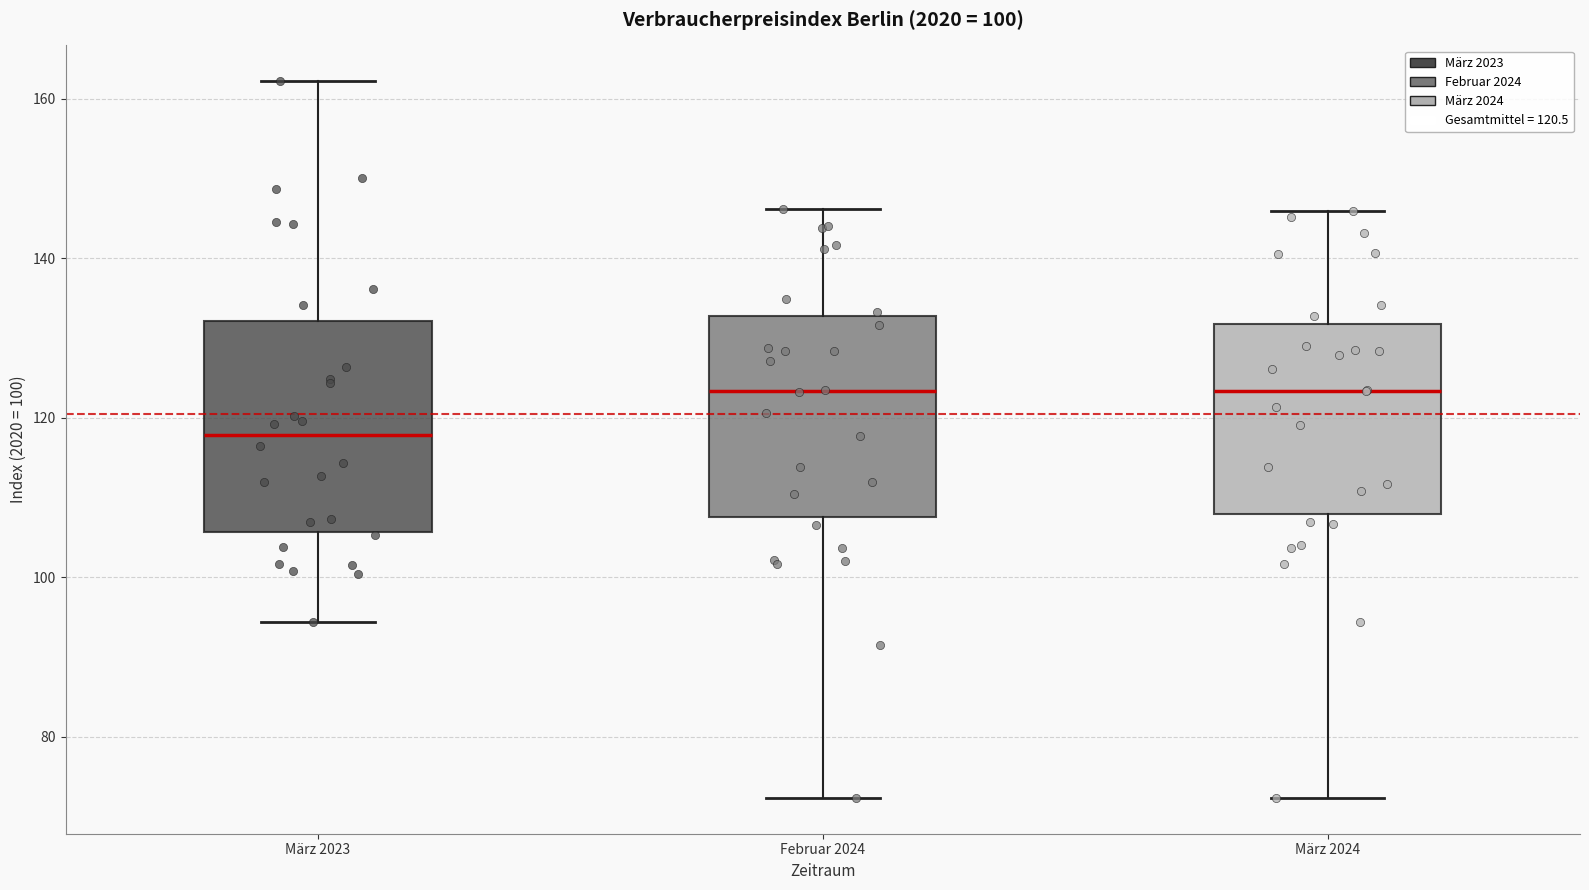

Reading left to right, read every box against the y-axis: the position of its median line, the range the box covers, and the ends of its whiskers. The values are not printed on the chart, so give them approximately, as read against the axis.

März 2023: median 118, box 106 to 132, whiskers 94 to 162
Februar 2024: median 124, box 108 to 132, whiskers 72 to 146
März 2024: median 124, box 108 to 132, whiskers 72 to 146